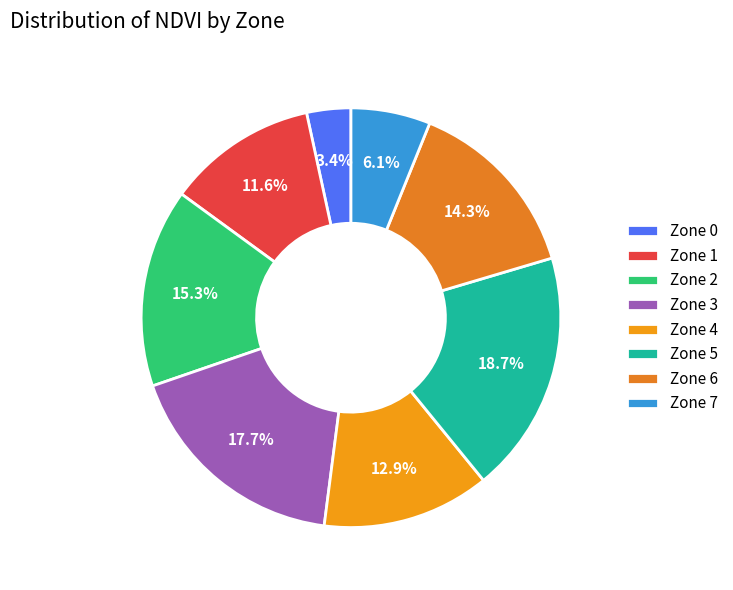

How many slices are in this pie chart?

8